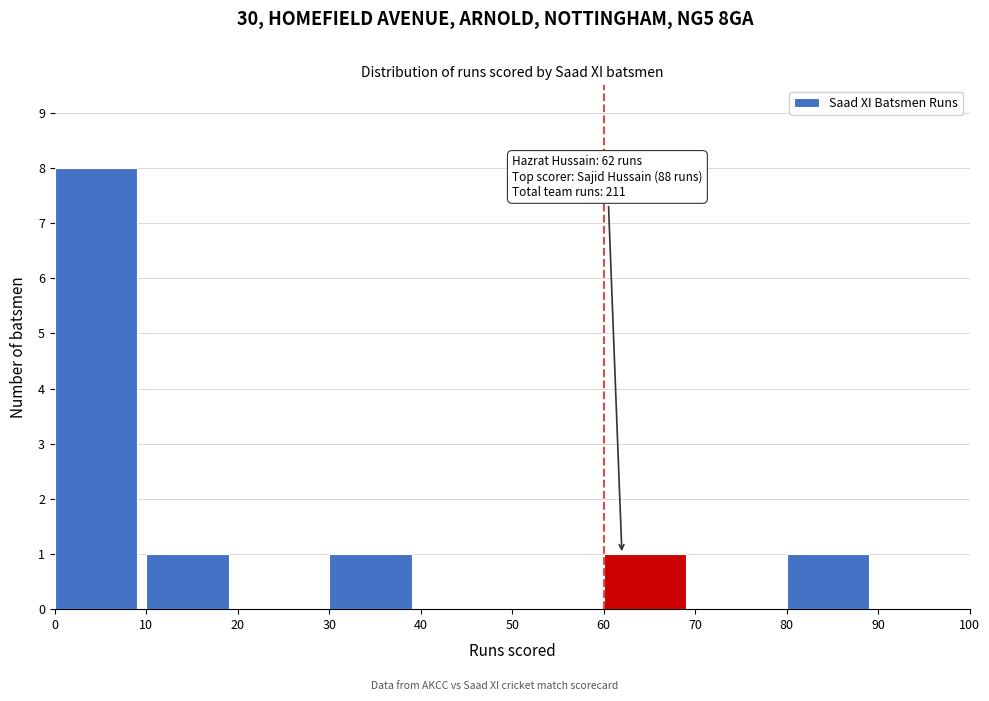

Which range on the x-axis has the tallest bar?

0 to 10